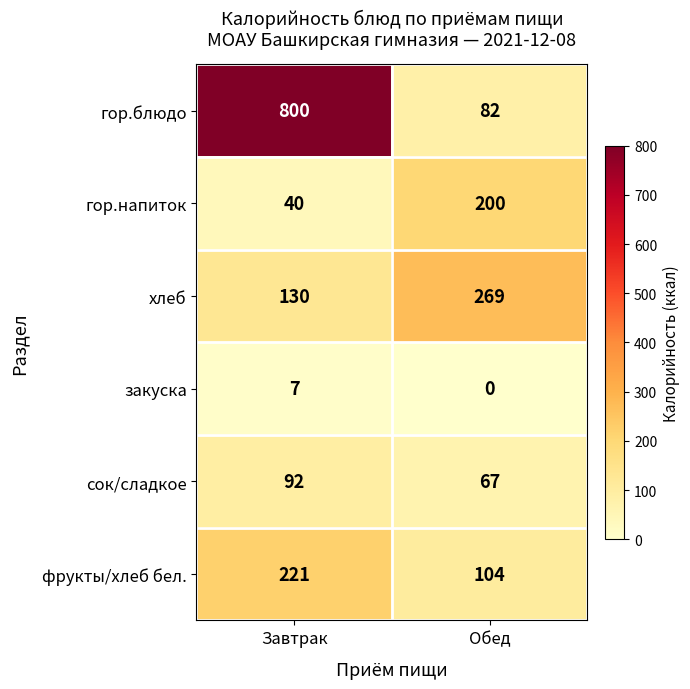

At Обед, list the series in order from largest to smallest.

хлеб, гор.напиток, фрукты/хлеб бел., гор.блюдо, сок/сладкое, закуска